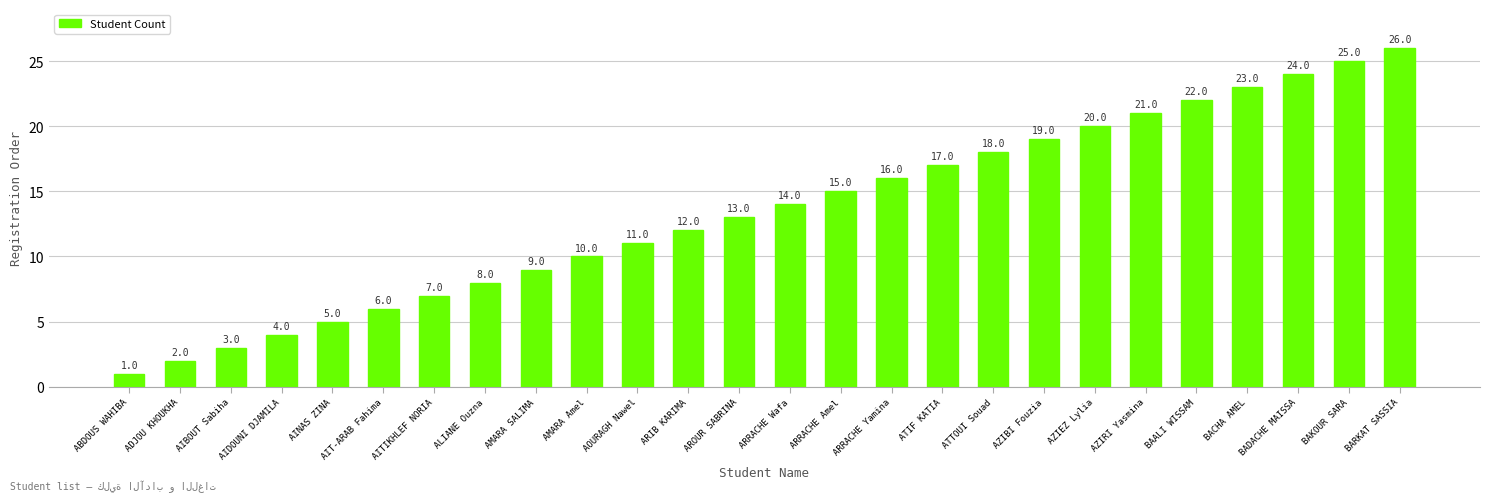

Approximately how many times larger is the value at AOURAGH Nawel compared to AMARA SALIMA?

1.2